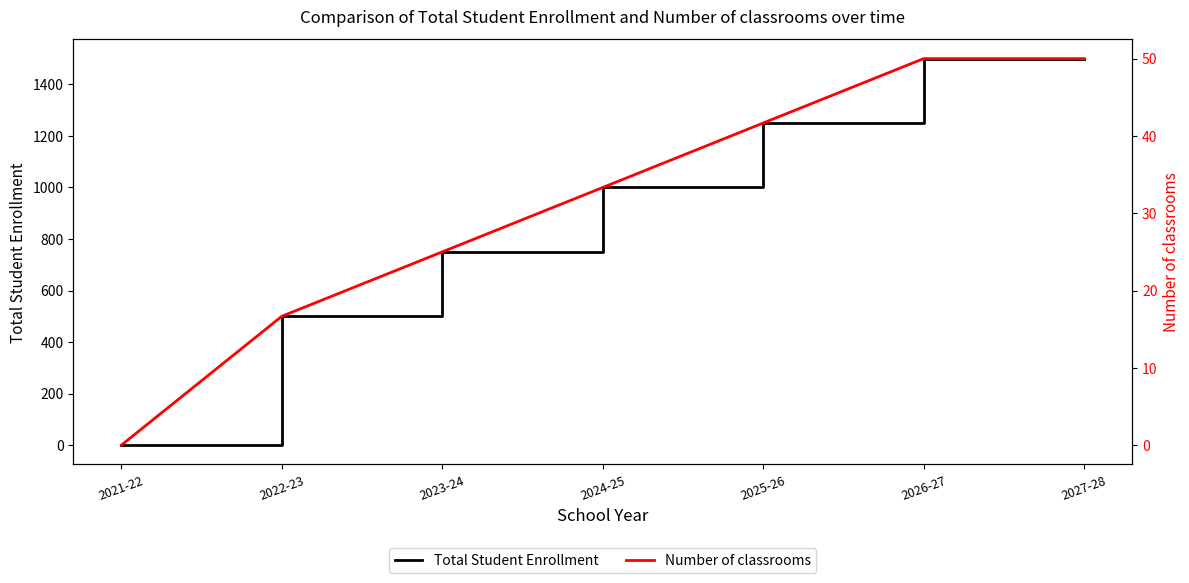

True or false: Number of classrooms has more than 1 interior local peaks.

False